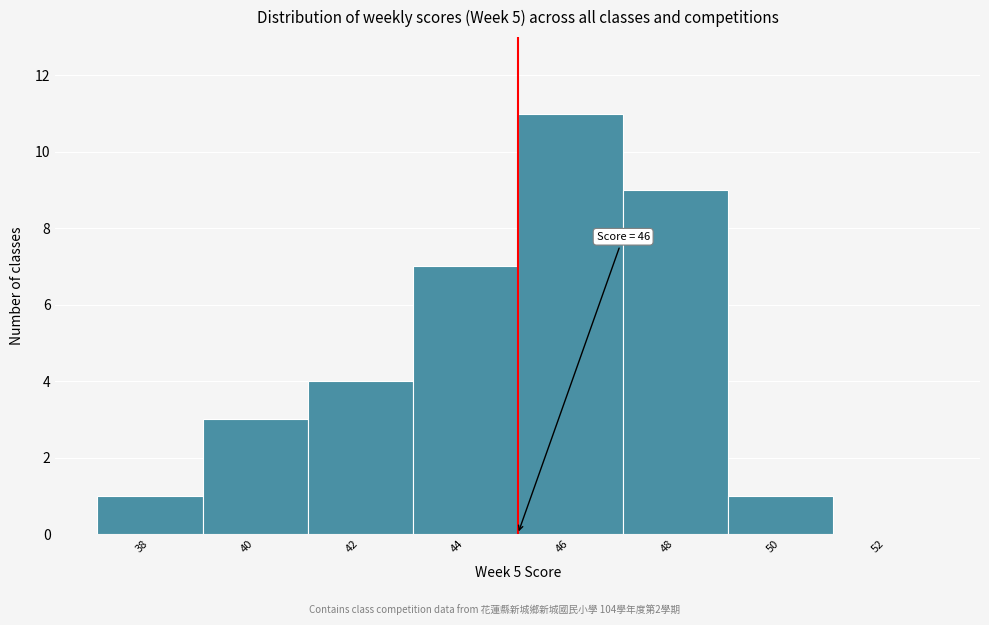

Reading right to left, list all the values displayed in this chart.

52=0	50=1	48=9	46=11	44=7	42=4	40=3	38=1